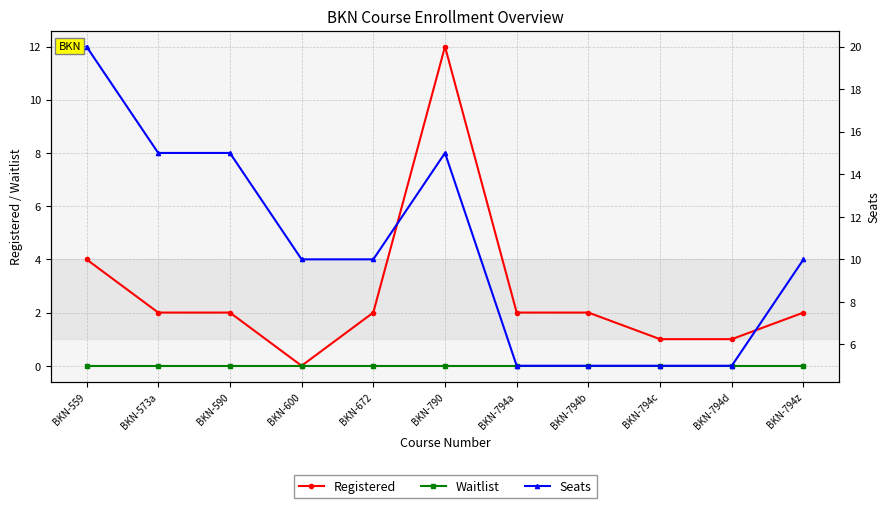

True or false: Registered has more than 1 interior local peaks.

False